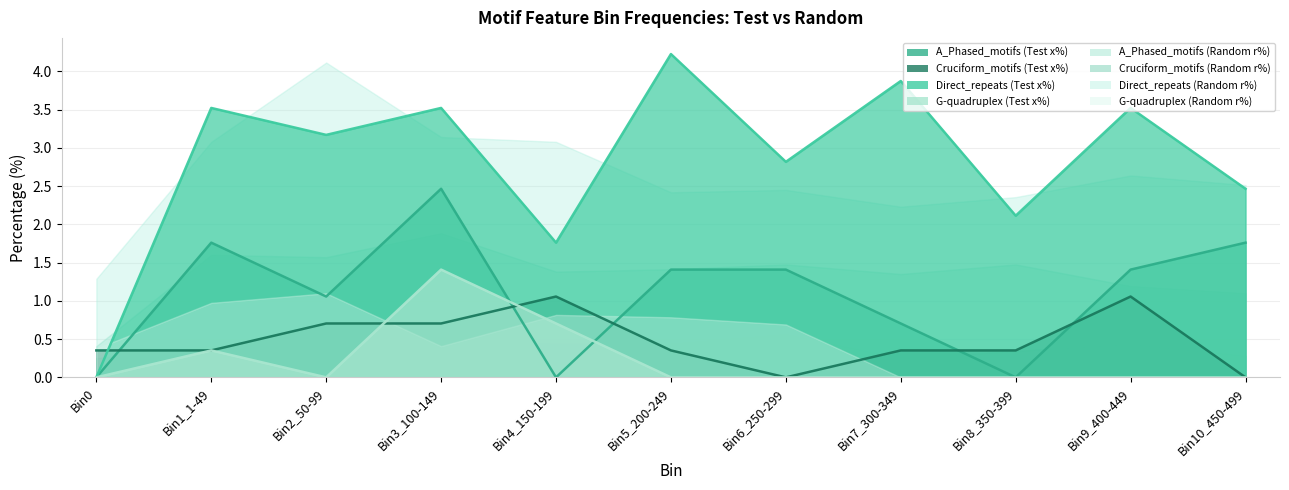

Where is Cruciform_motifs x% nearest to the value 0?

Bin6_250-299